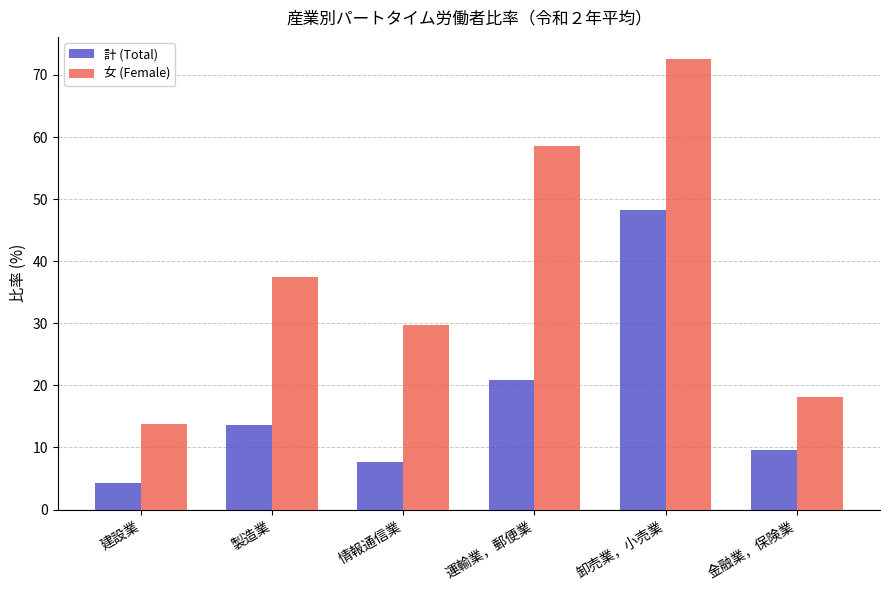

What position from the left is 運輸業，郵便業?

4